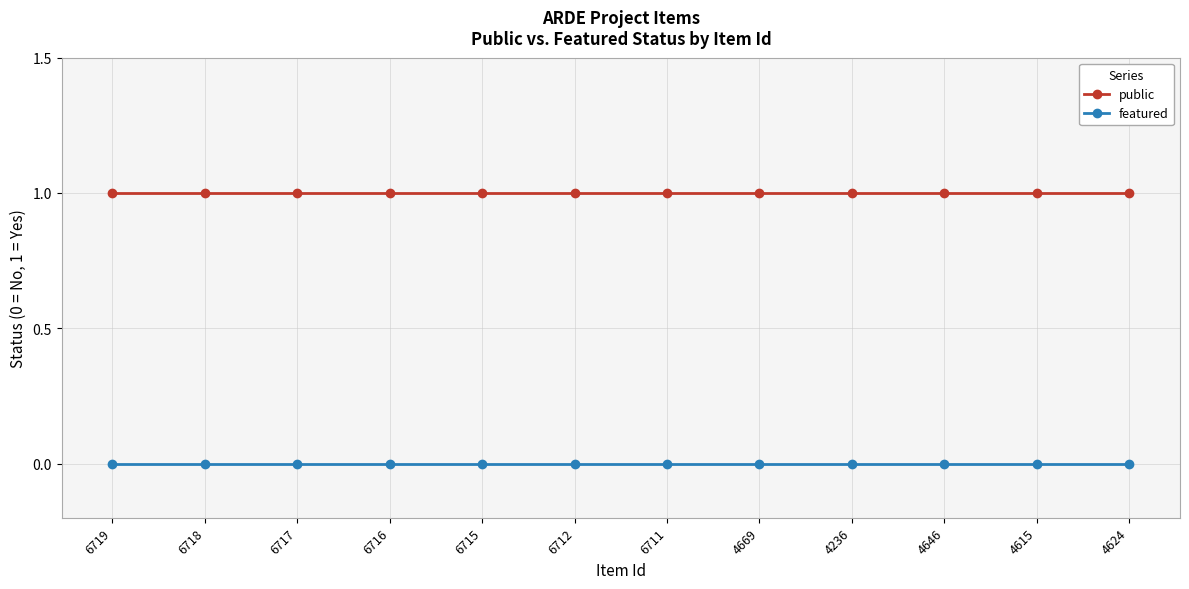

Does the chart display data point markers on the line(s)?

Yes